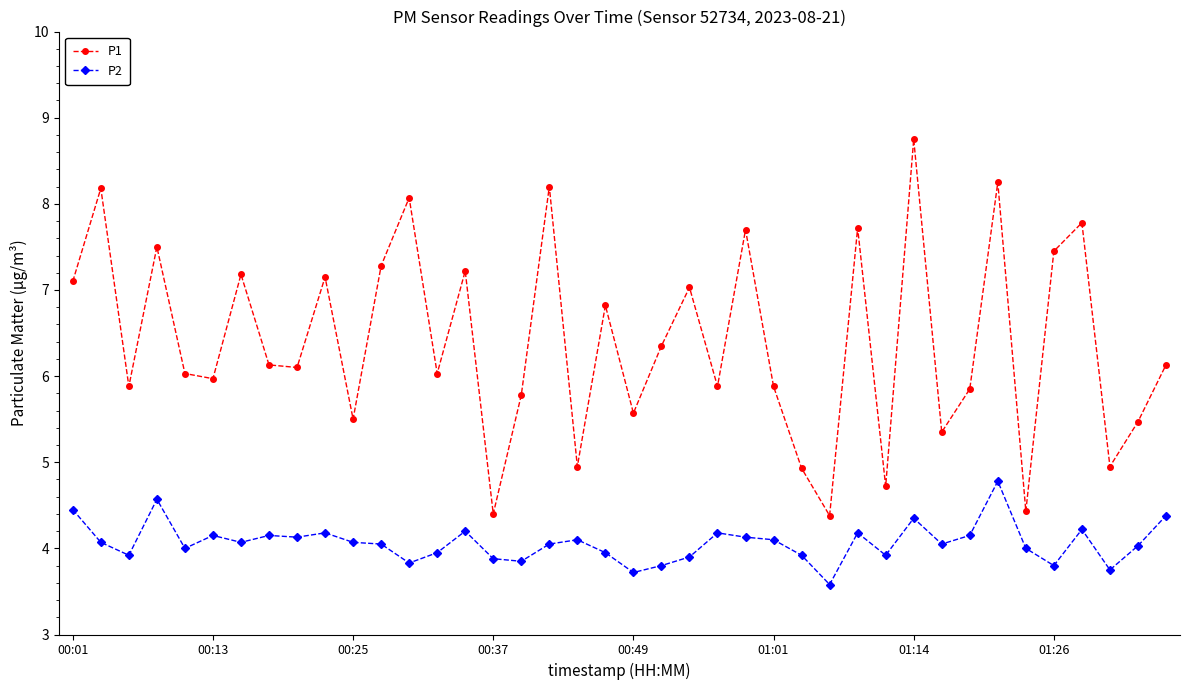

List the series in order of their peak value, lowest first.

P2, P1